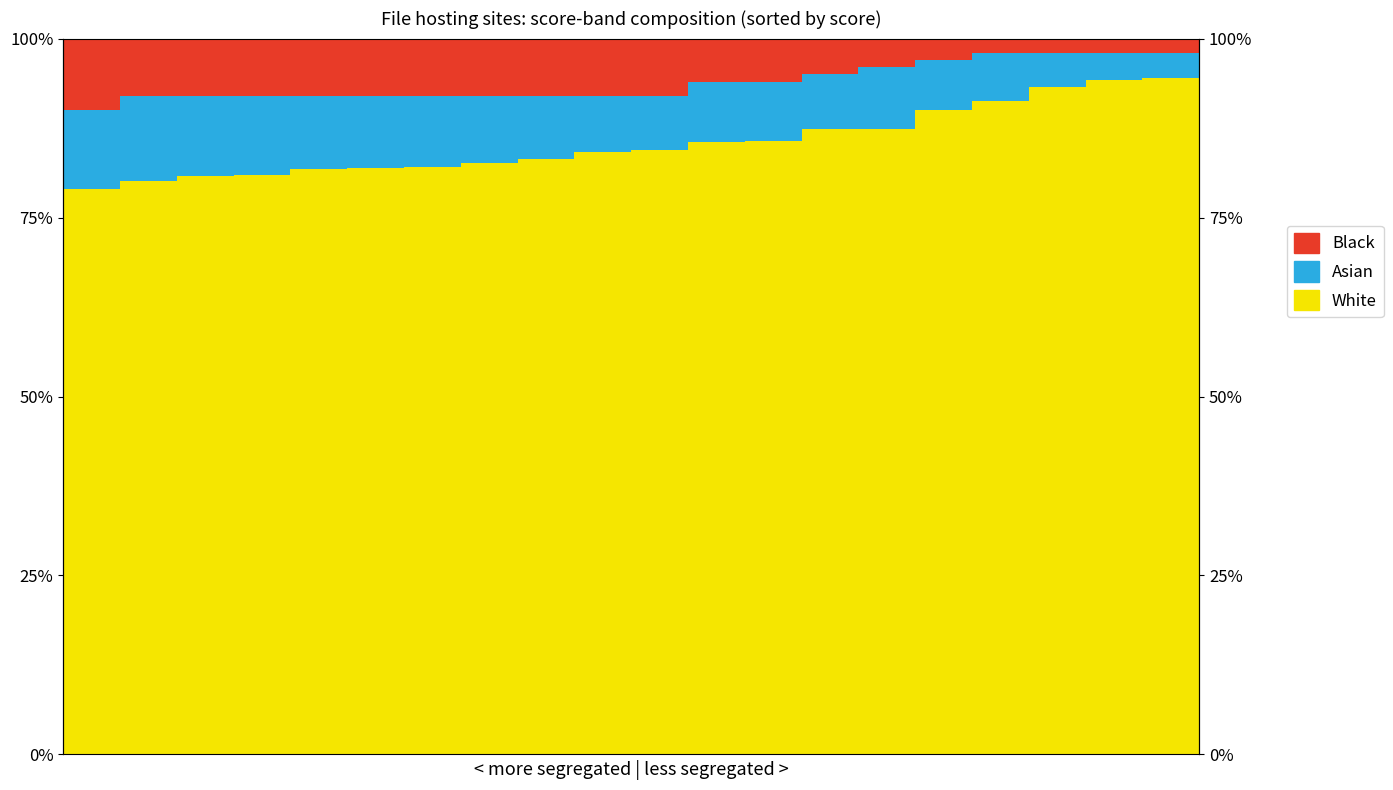

Which series has the widest spread of values?

White